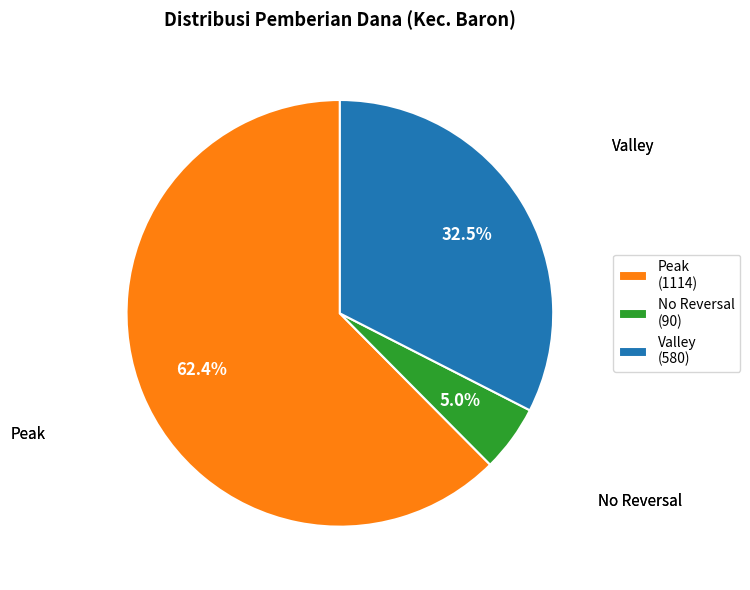

Which slice is the smallest?

No Reversal (90)